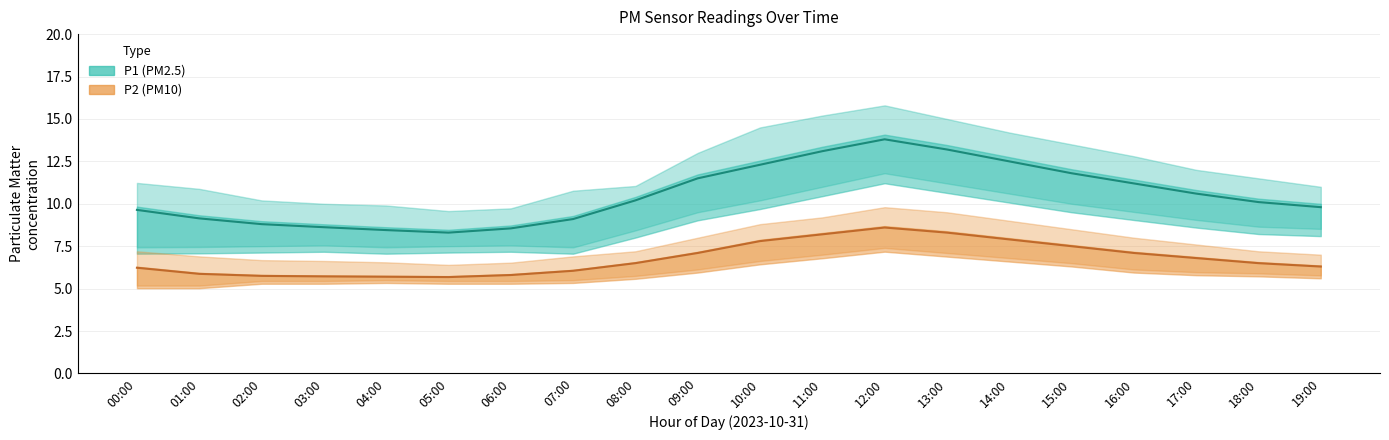

What is the minimum value for P1?

8.3